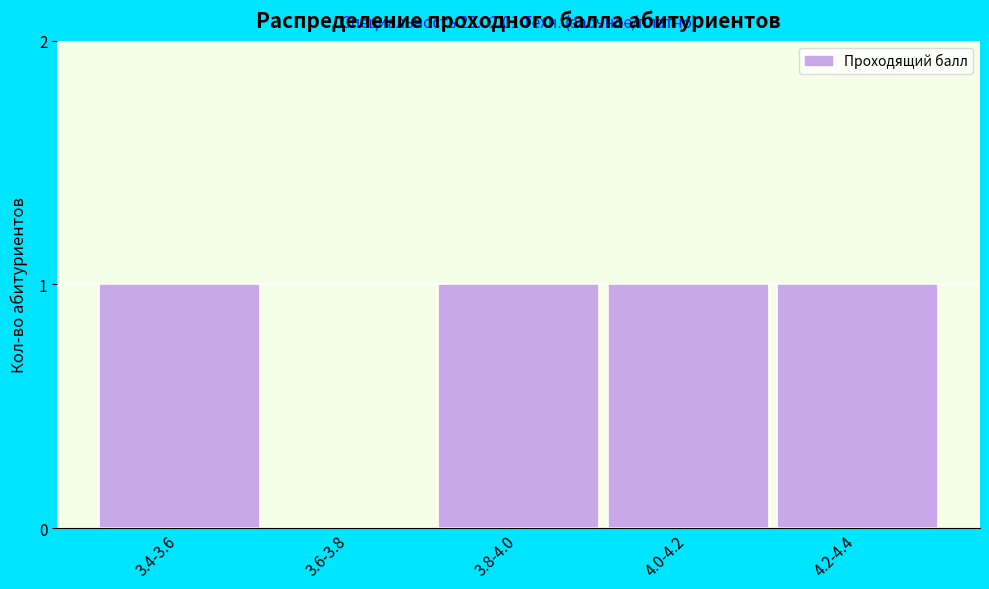

Reading right to left, what are all the values shown in this chart?

4.2-4.4=1	4.0-4.2=1	3.8-4.0=1	3.6-3.8=0	3.4-3.6=1